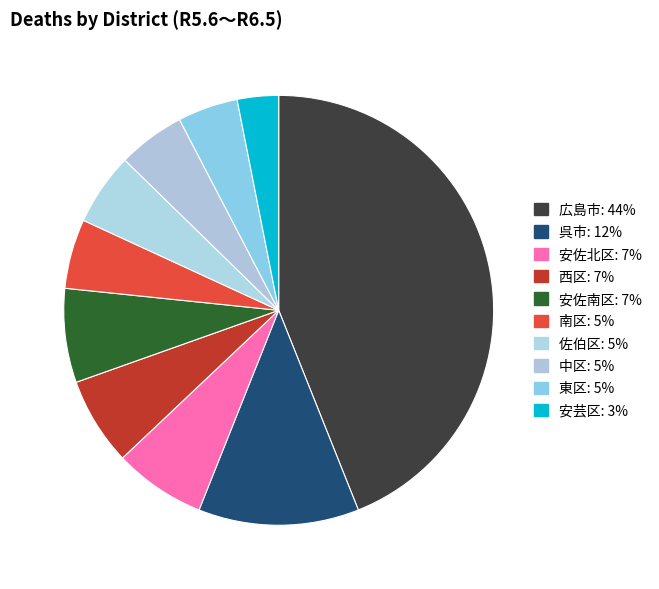

Is 中区 the majority of the pie?

No